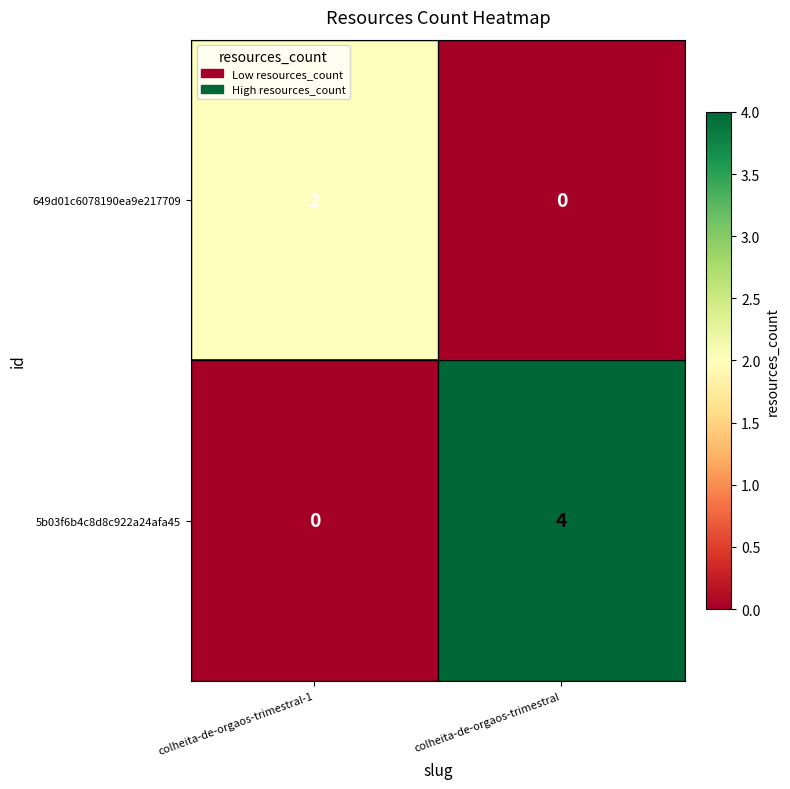

What is the total value across all series at colheita-de-orgaos-trimestral?

4